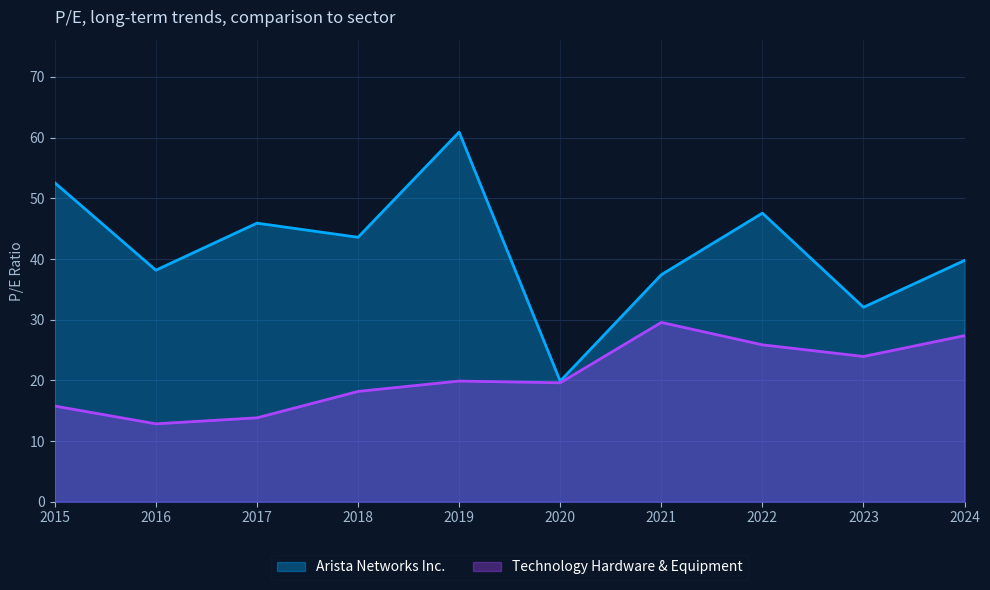

What is the sum of the Arista Networks Inc. values at 2018 and 2015?

96.2